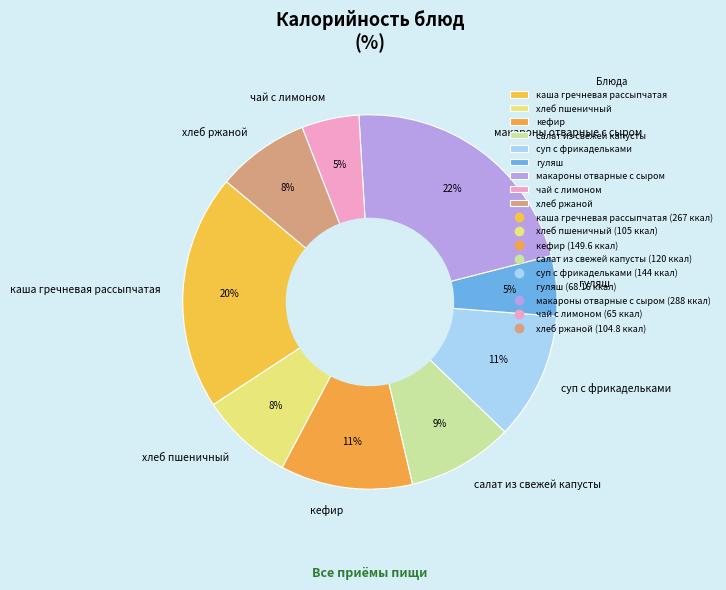

What percentage is the чай с лимоном slice, to the nearest percent?

5%